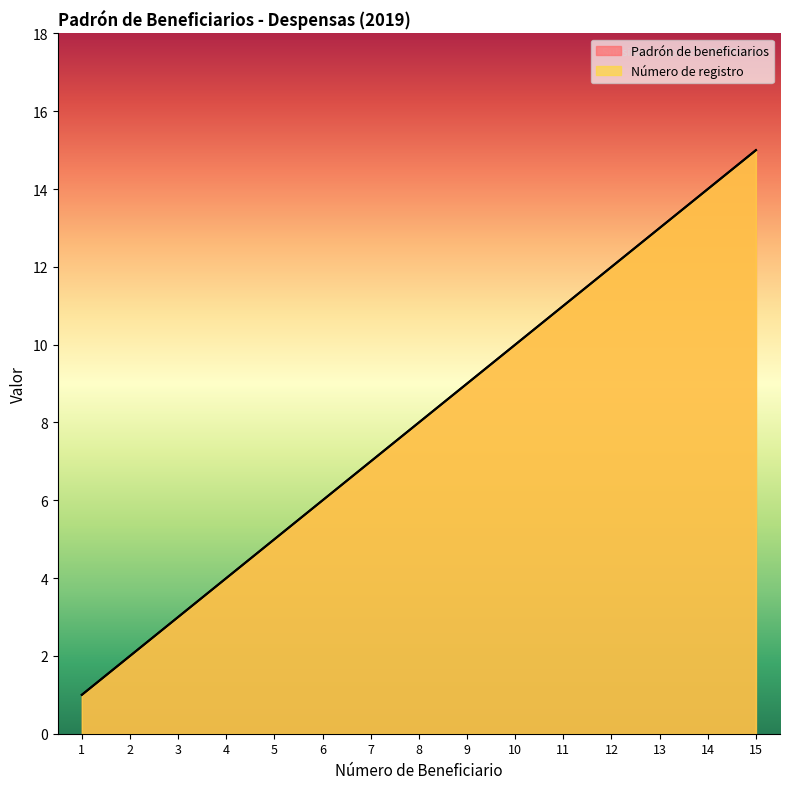

True or false: Número de registro and Padrón de beneficiarios intersect in this chart.

False